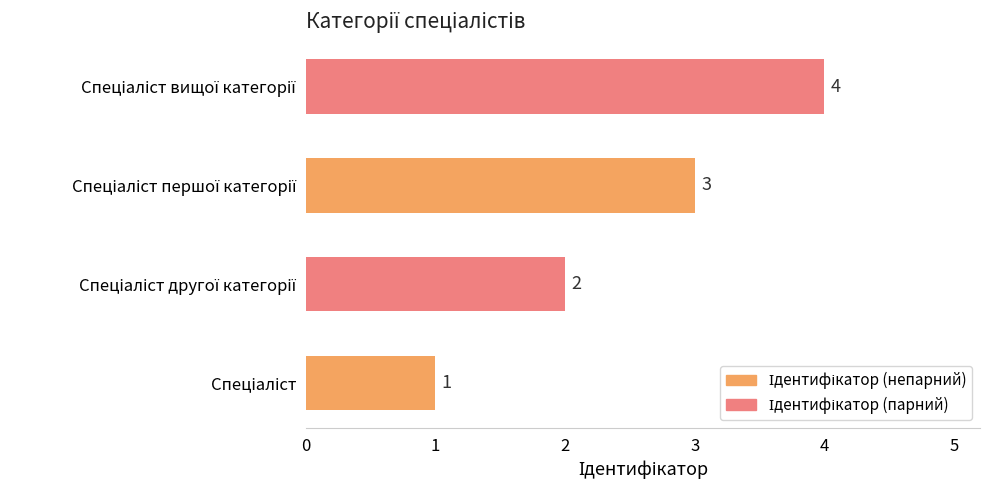

What is the sum of all values?

10